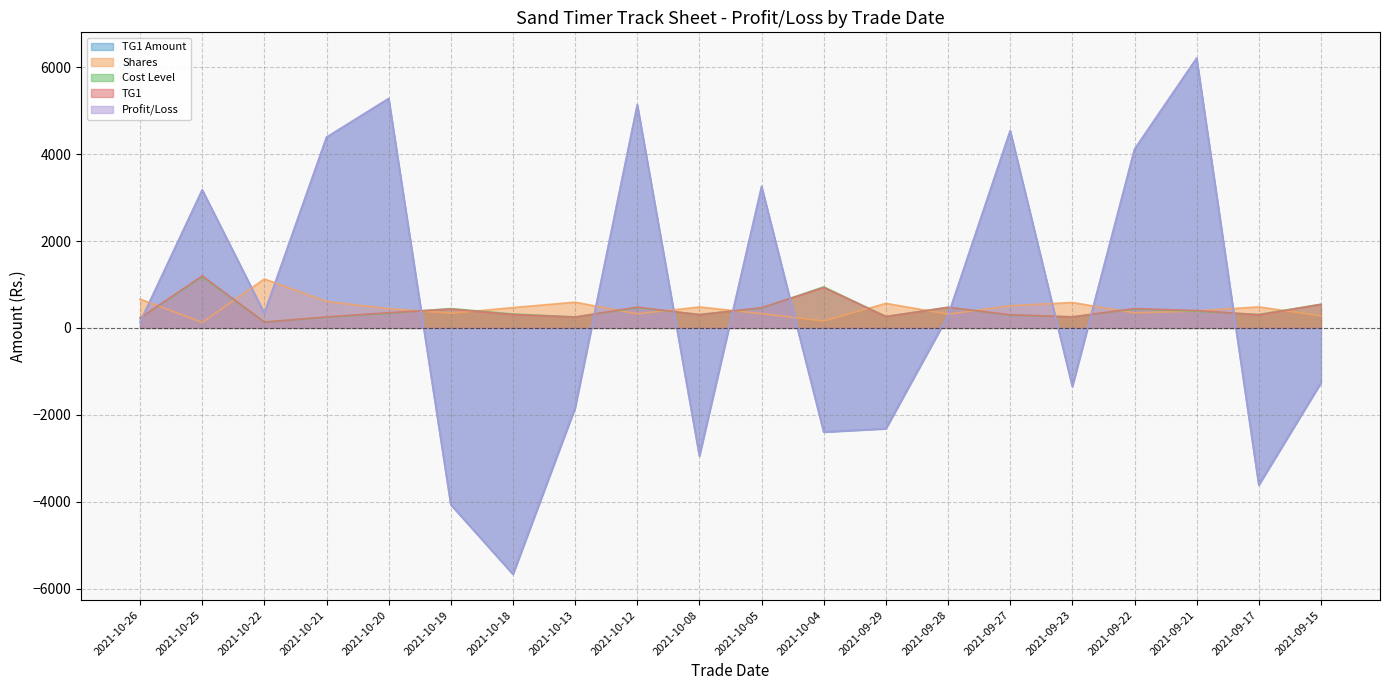

Between 2021-10-04 and 2021-10-18, which is larger?

2021-10-04